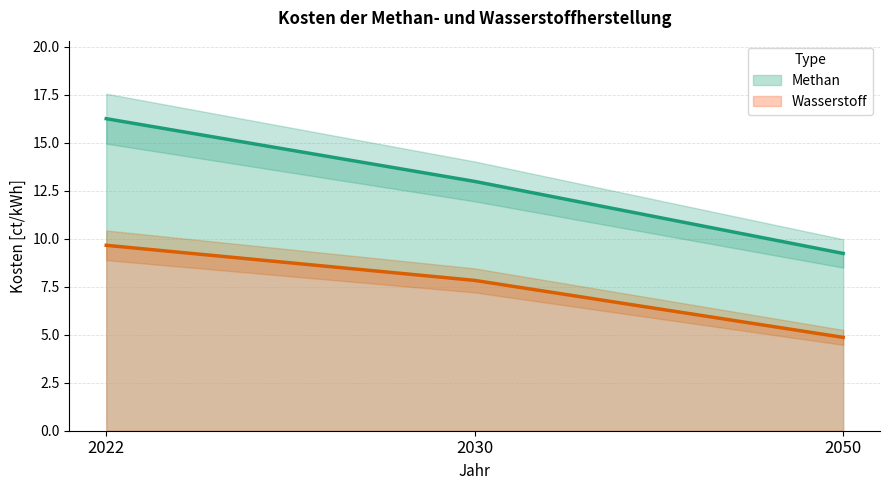

List the series in order of their overall mean, highest first.

Methan (line), Wasserstoff (line)